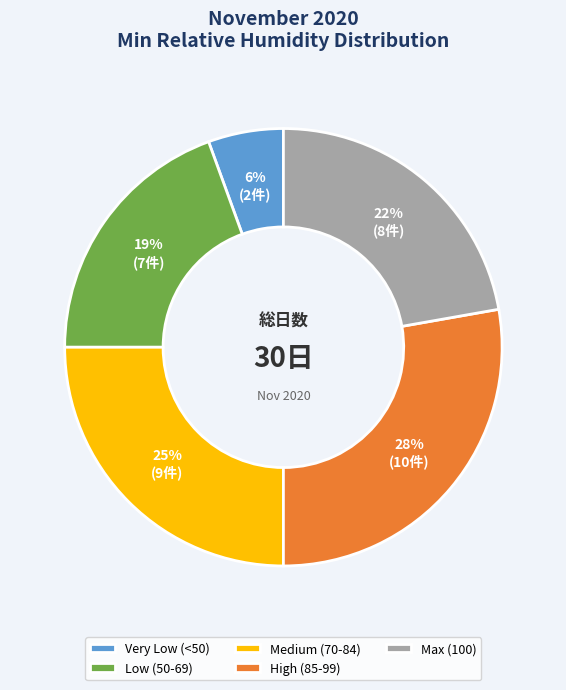

Which category has the smallest portion of the pie?

Very Low (<50)